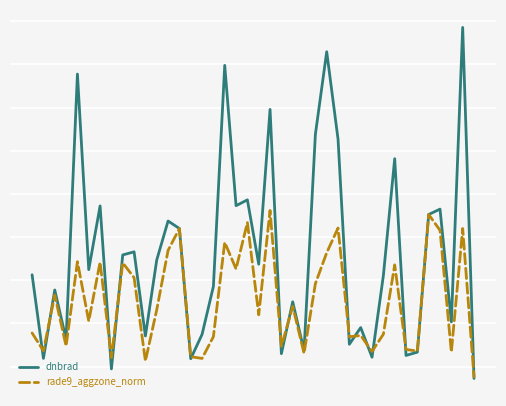

What are all the series names shown in the legend?

dnbrad, rade9_aggzone_norm